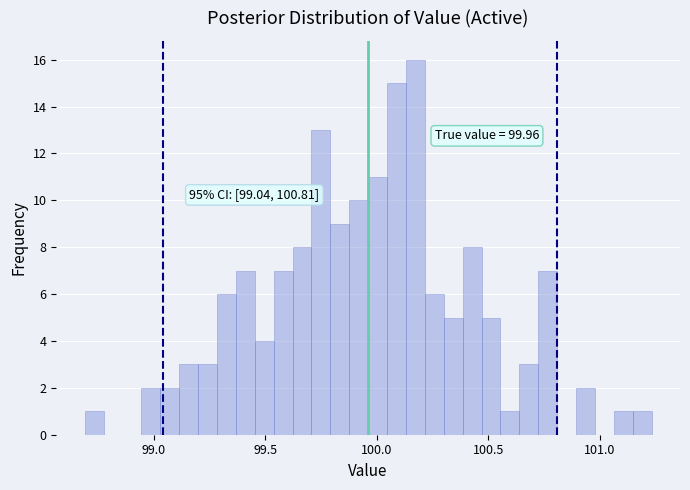

Read against the x-axis, roughly where is the centre of the tallest bar?

100.15